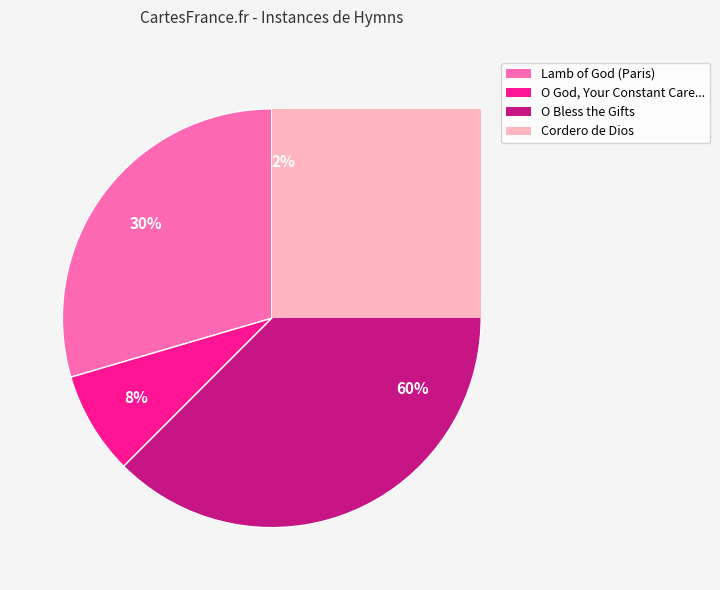

What percentage do O God, Your Constant Care and Love and Cordero de Dios together represent?

10.2%